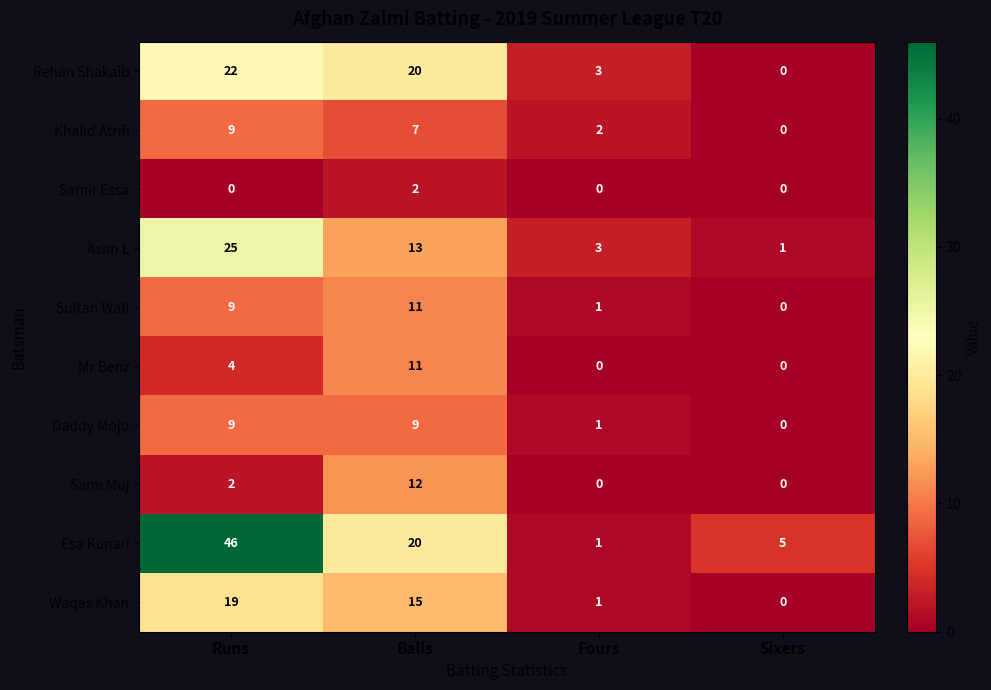

How many Samir Essa values are between 0 and 2?

4